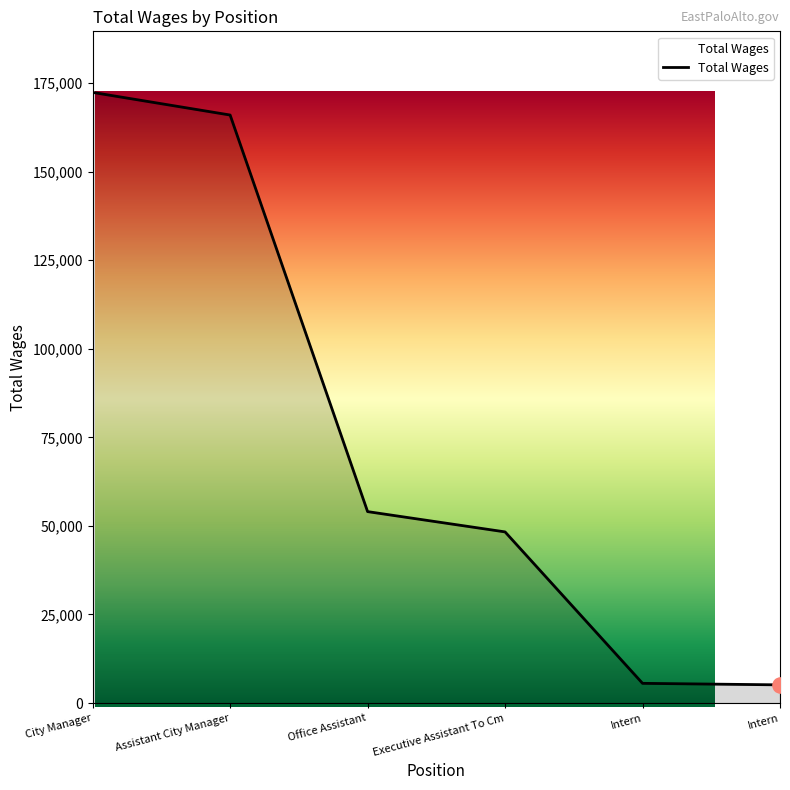

What is the ratio of the value at City Manager to the value at Executive Assistant To Cm?

3.6